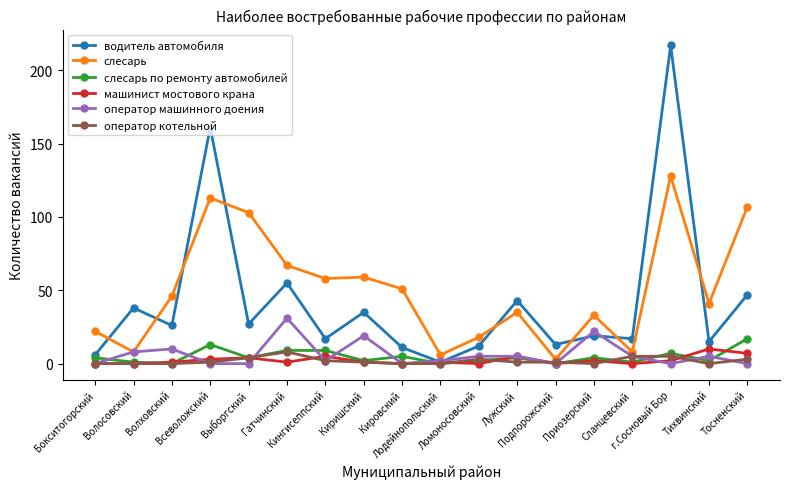

What position from the left is Бокситогорский?

1